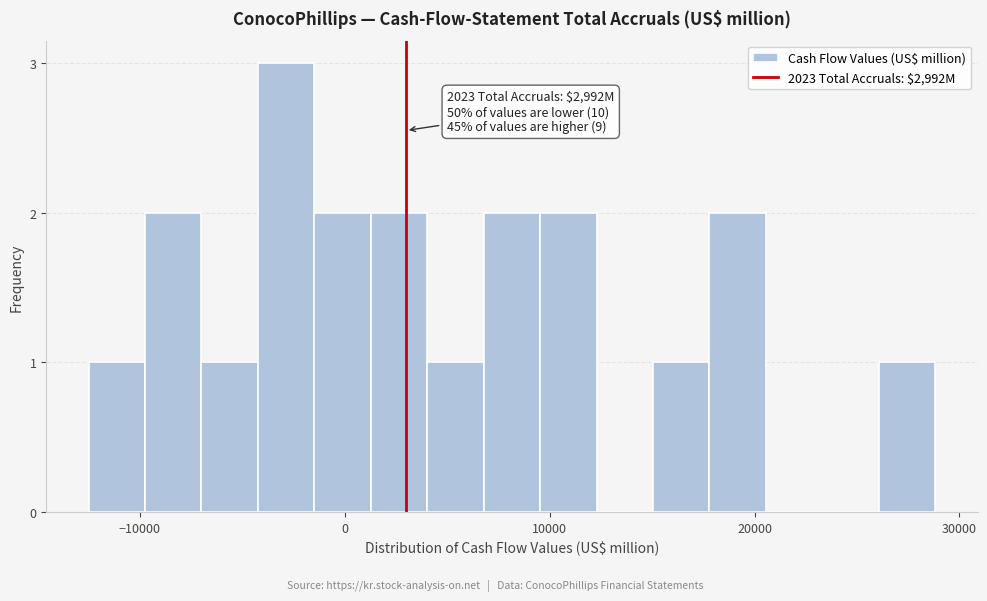

Read against the x-axis, roughly where is the centre of the tallest bar?

-3000